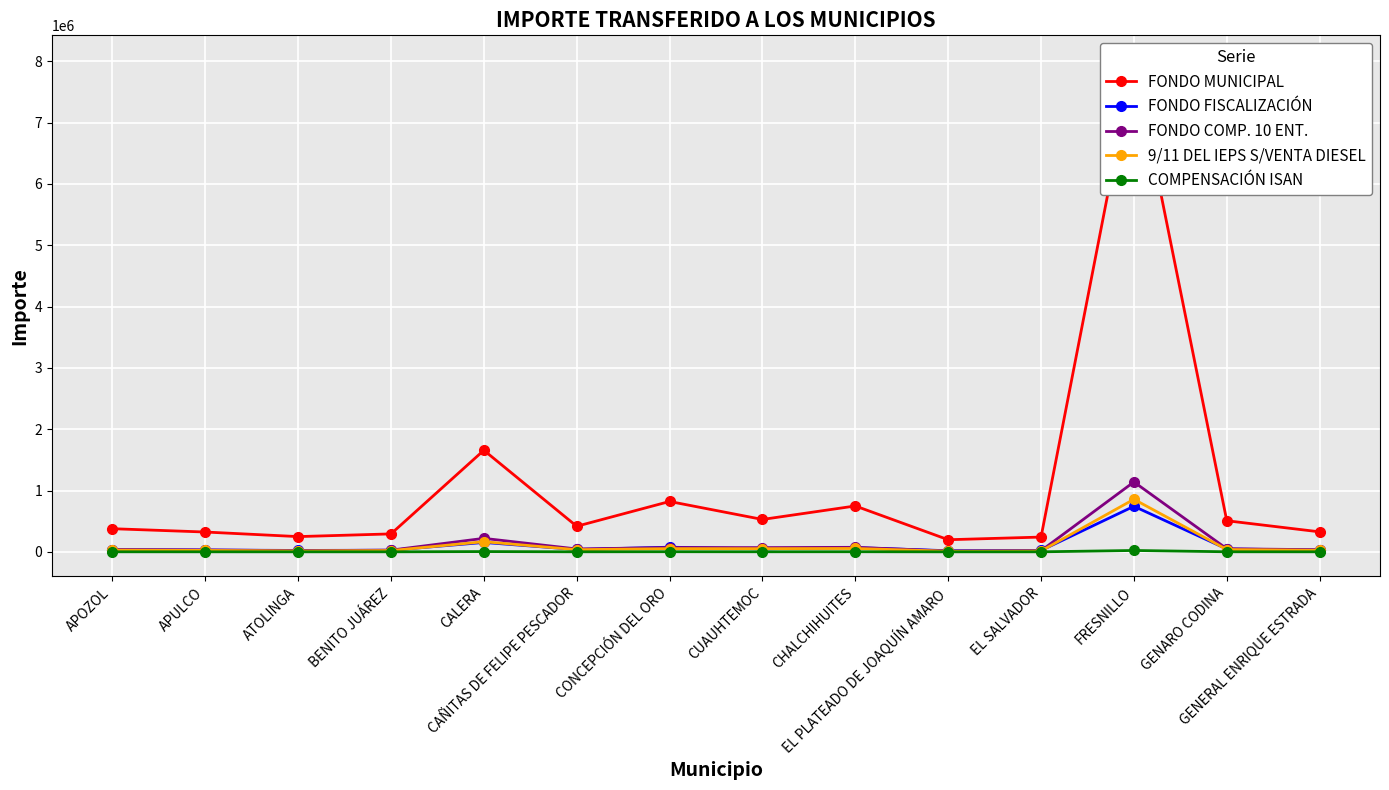

How many lines are shown in the chart?

5